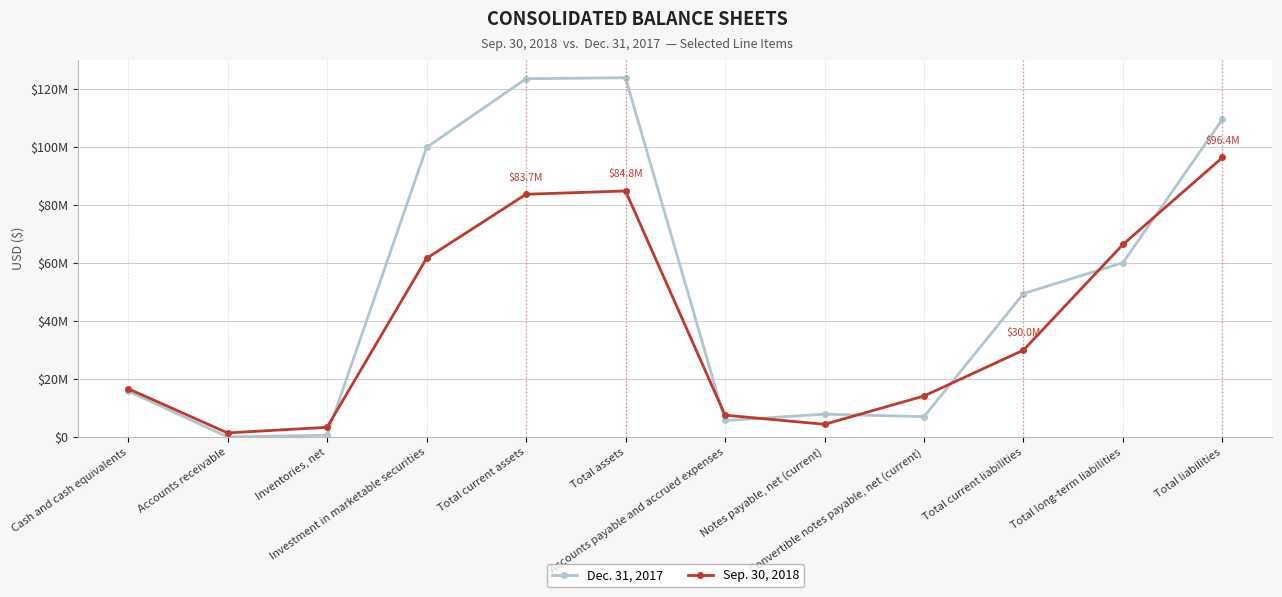

What is the label of the 10th point from the right?

Inventories, net